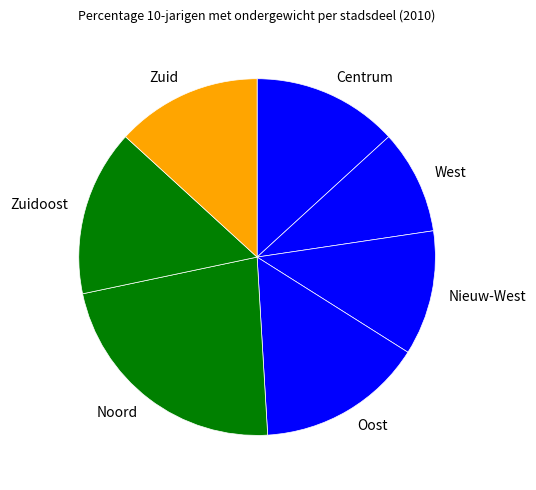

Approximately how many times larger is the value at Oost compared to Zuid?

1.1